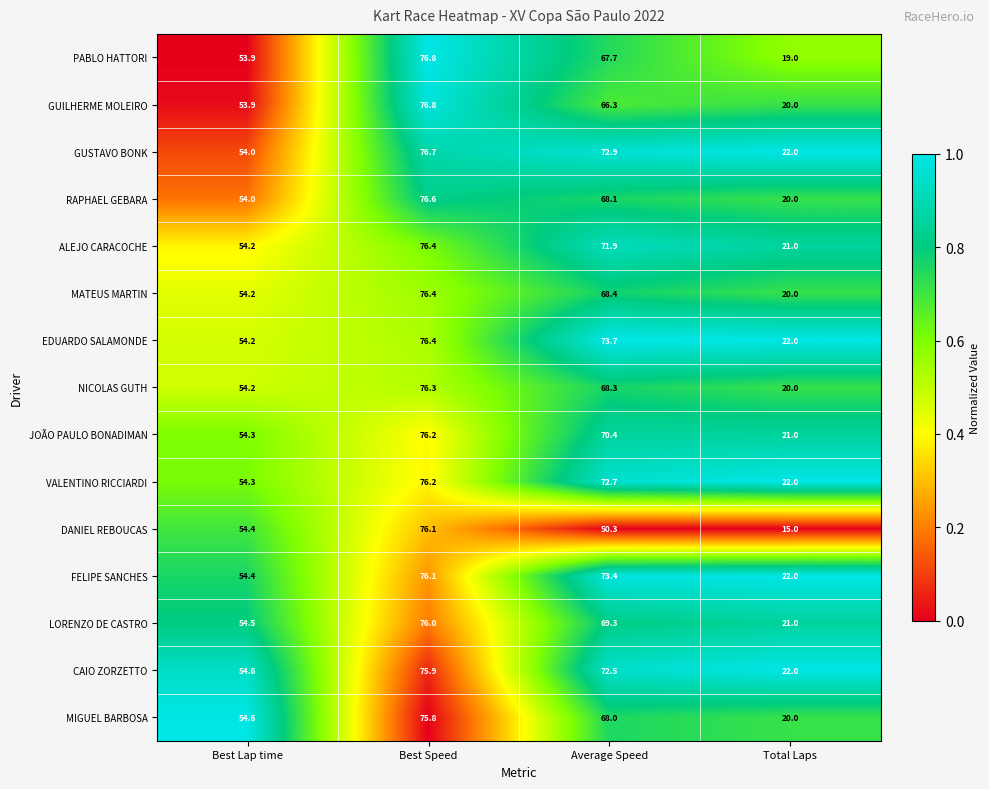

Which series changed the most between Best Lap time and Total Laps?

DANIEL REBOUCAS